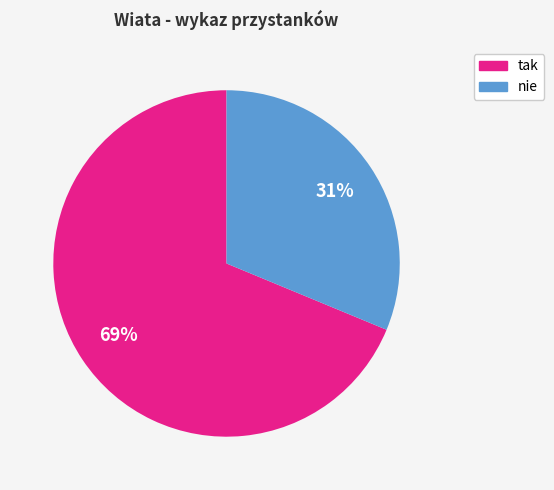

How many slices are in this pie chart?

2